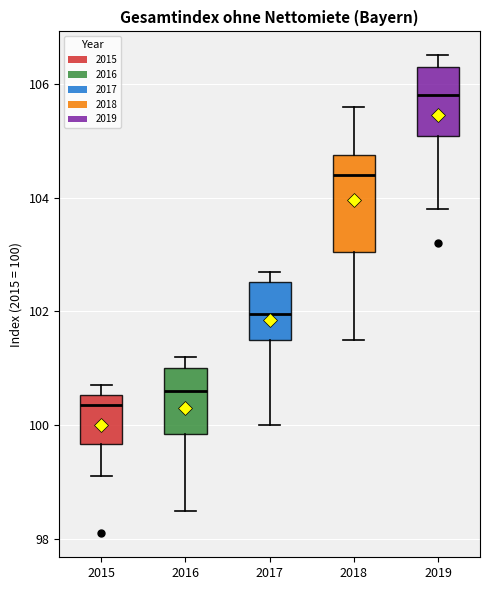

Where is the lower edge of the box at x = 2015 on the y-axis? The values are not printed on the chart, so give them approximately, as read against the axis.

99.6